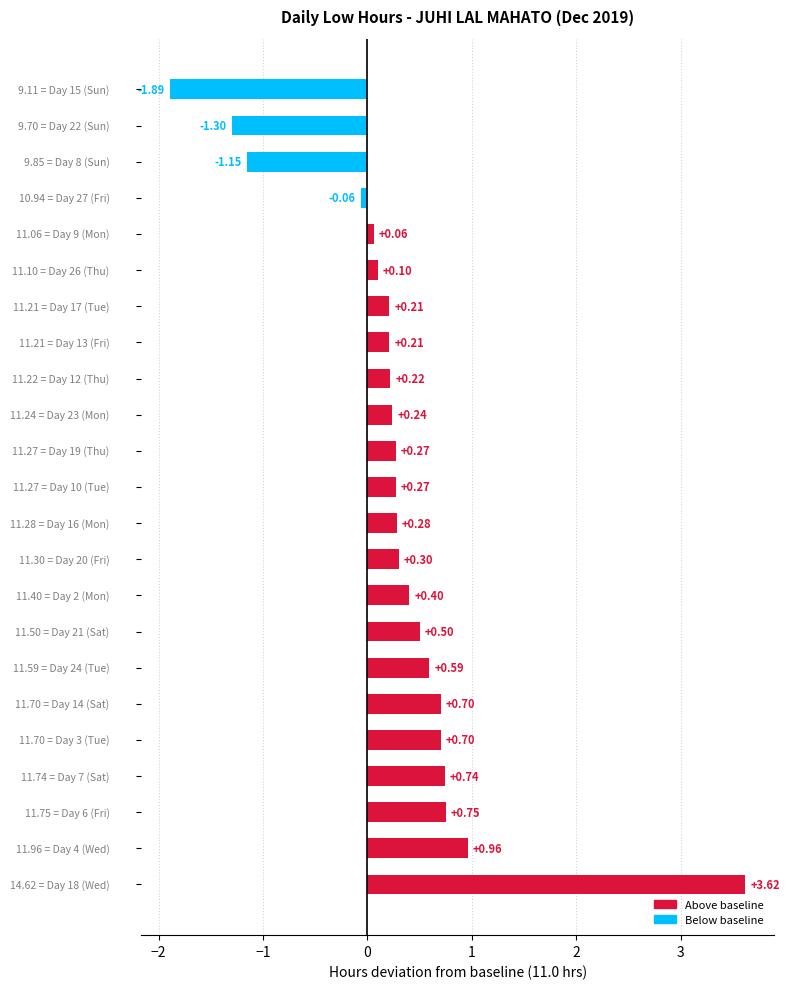

How many values are below zero?

4